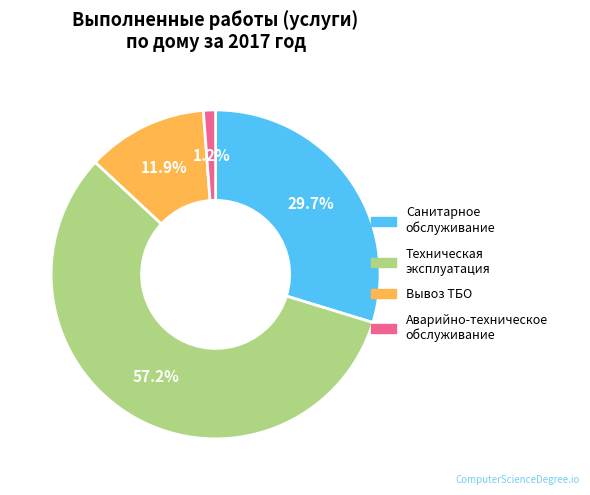

To the nearest percent, what is the average slice percentage?

25%